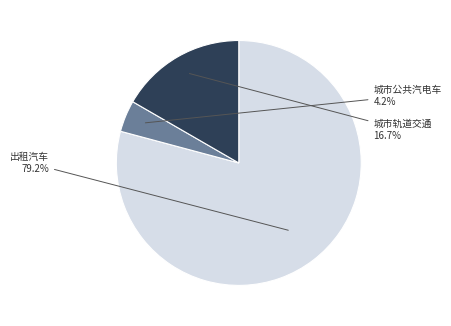

Is there any slice that represents more than half of the pie?

Yes